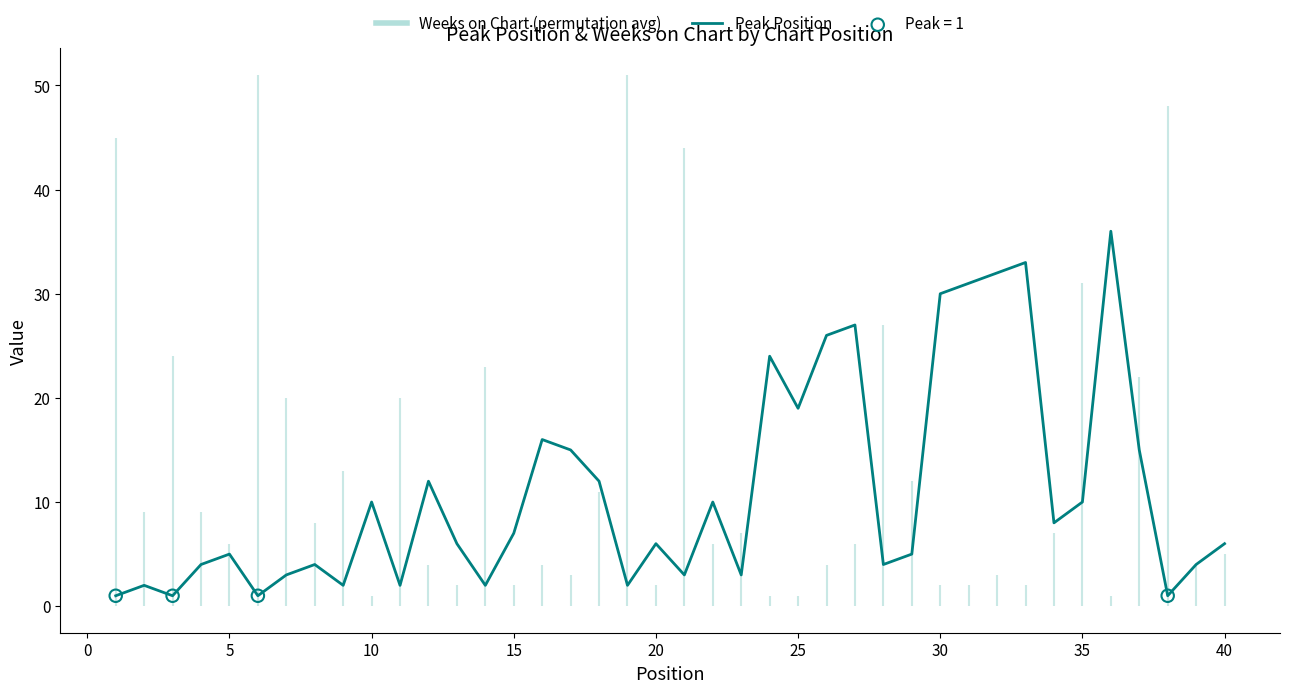

Where is Peak Position nearest to the value 18?

25